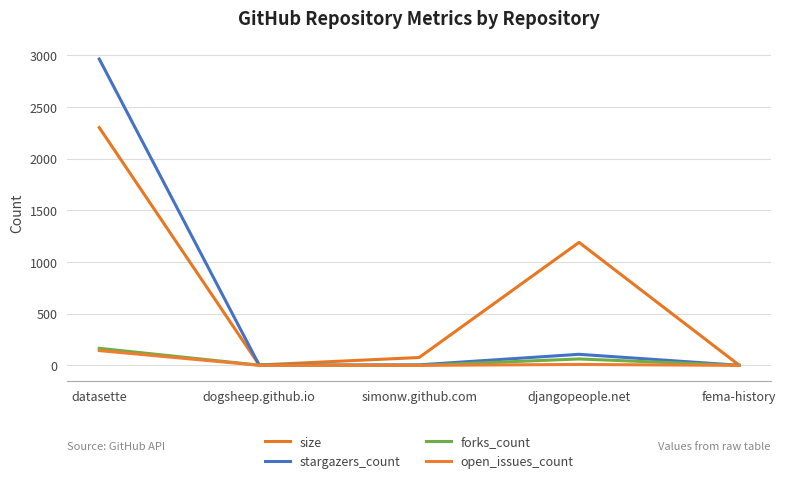

What are all the series names shown in the legend?

size, stargazers_count, forks_count, open_issues_count